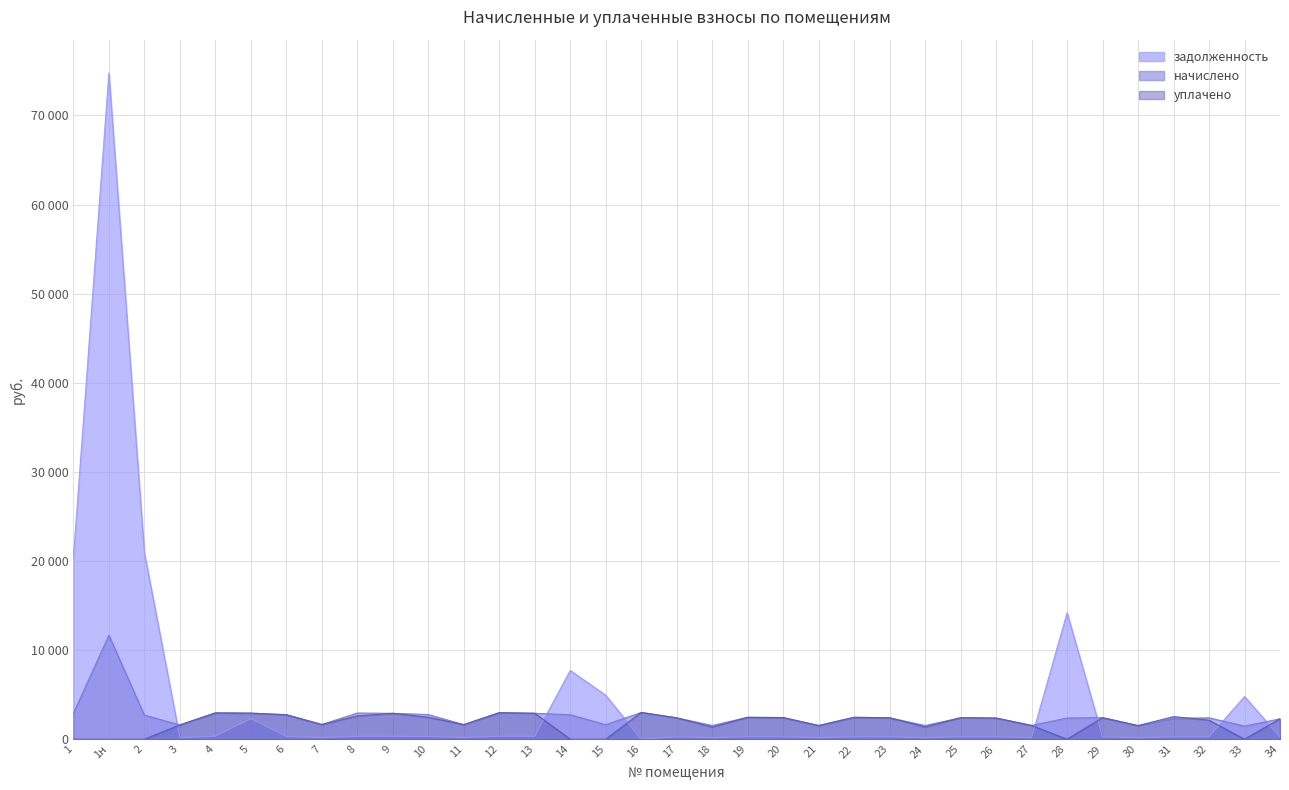

What are all the series names shown in the legend?

задолженность, начислено, уплачено